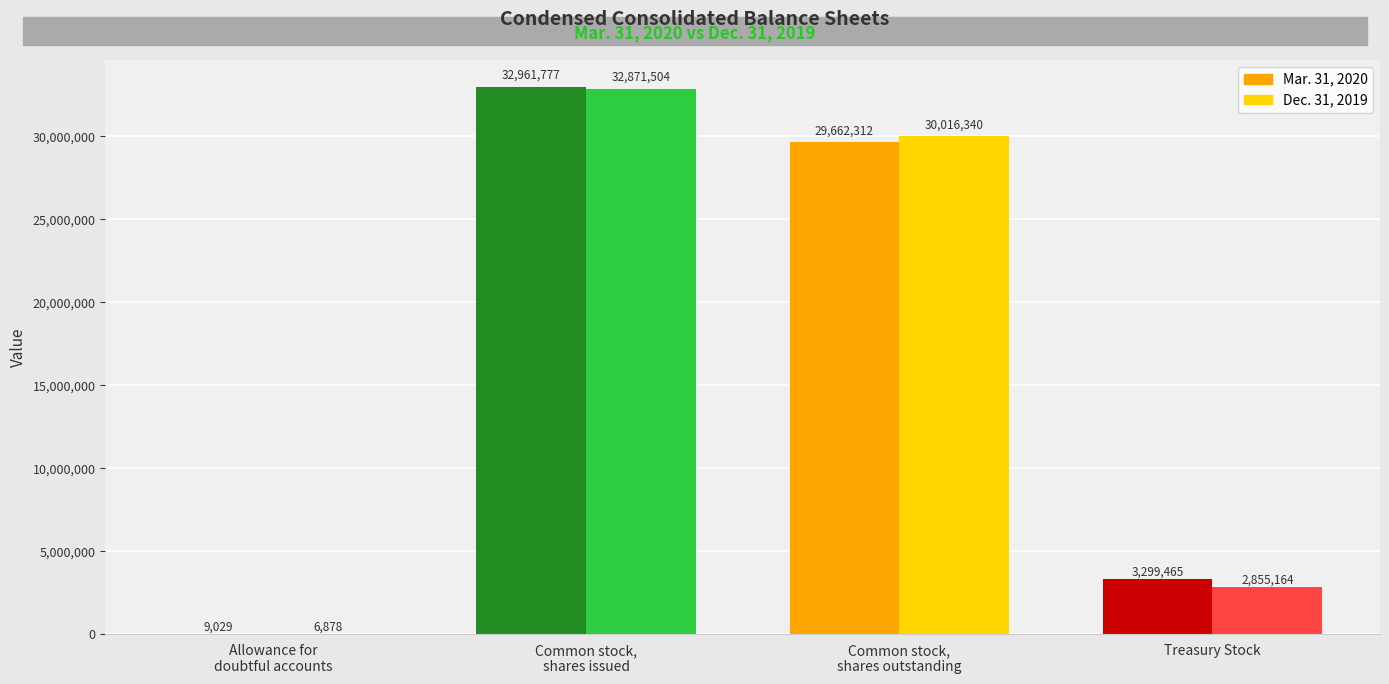

At which category is the sum across all series the highest?

Common stock,
shares issued